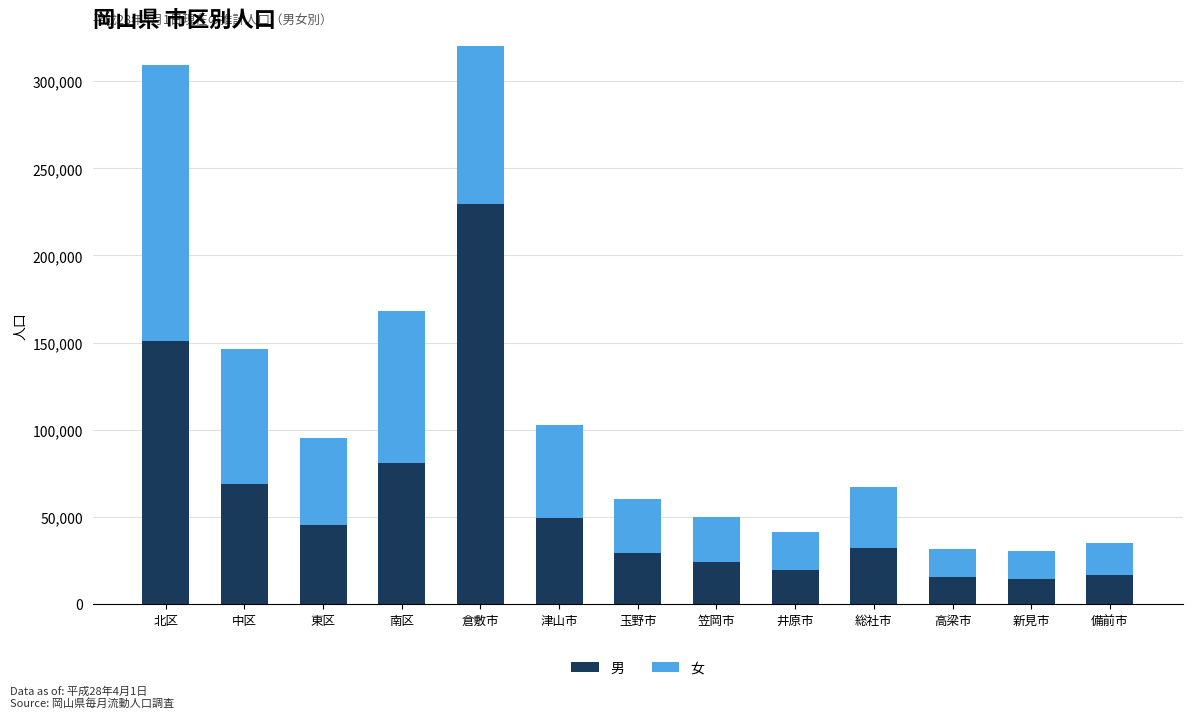

At which category is the sum across all series the highest?

倉敷市